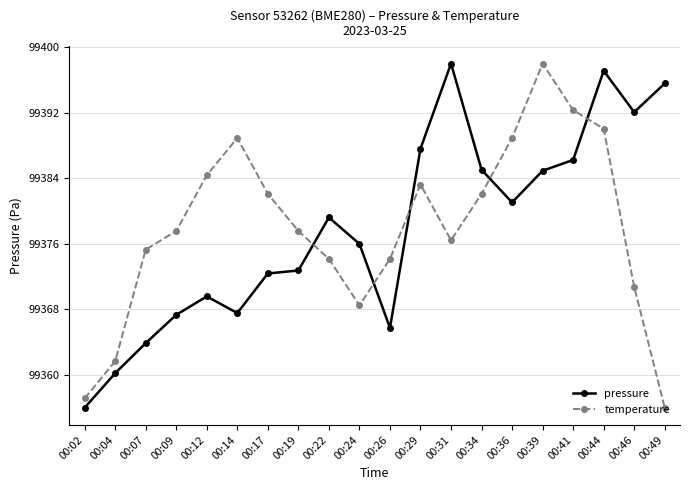

What is the value of the pressure point at the 2nd from the left?

99360.2